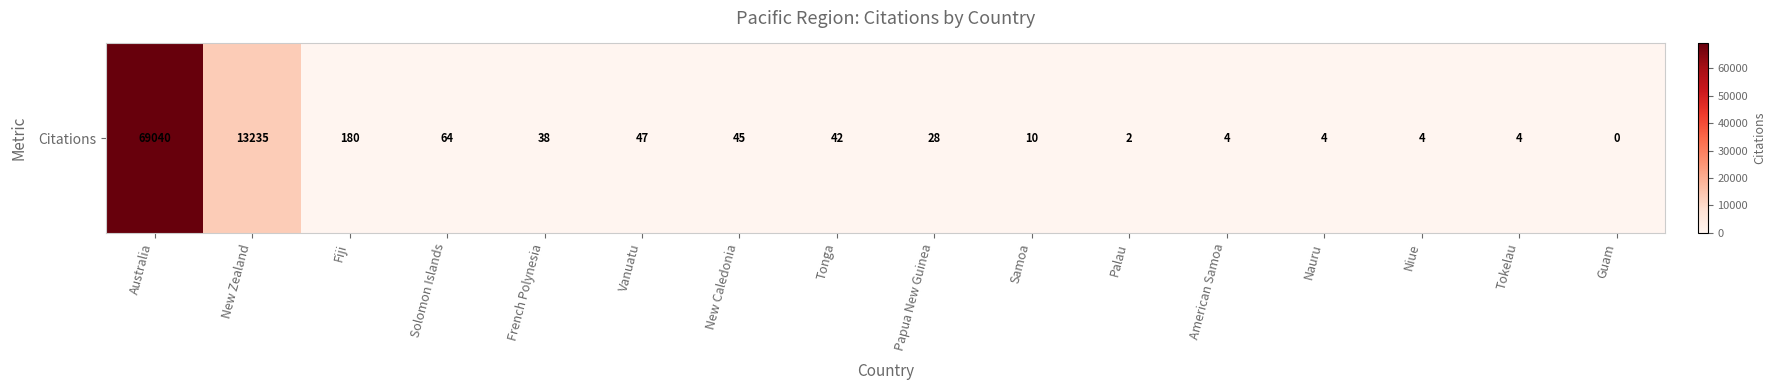

Reading left to right, what are all the values shown in this chart?

Australia=69040	New Zealand=13235	Fiji=180	Solomon Islands=64	French Polynesia=38	Vanuatu=47	New Caledonia=45	Tonga=42	Papua New Guinea=28	Samoa=10	Palau=2	American Samoa=4	Nauru=4	Niue=4	Tokelau=4	Guam=0